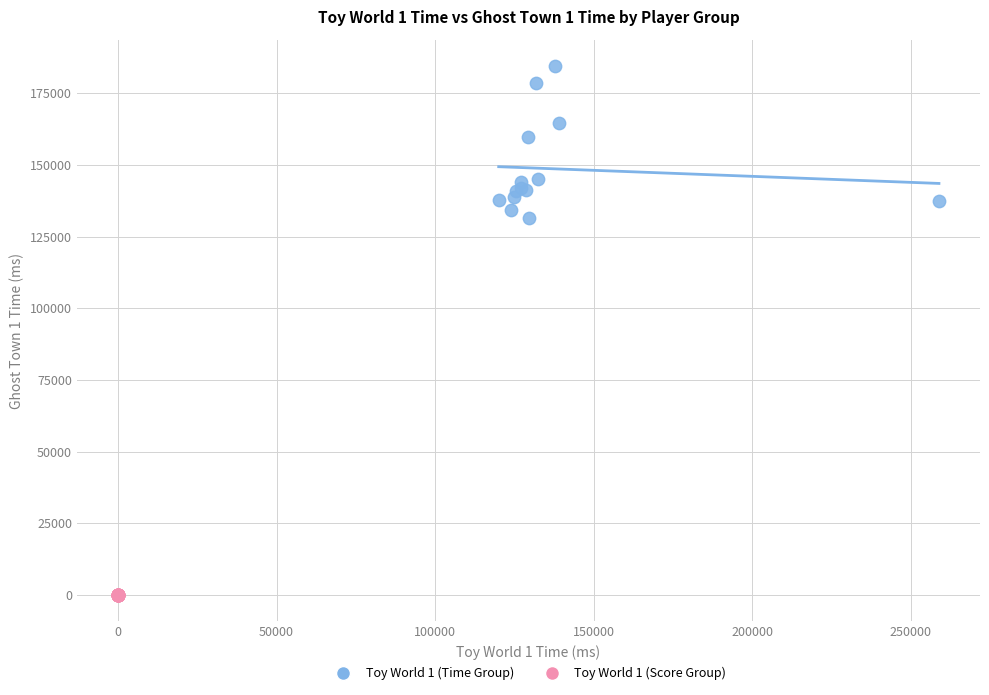

Which series reaches the minimum Y coordinate?

Toy World 1 (Score Group)